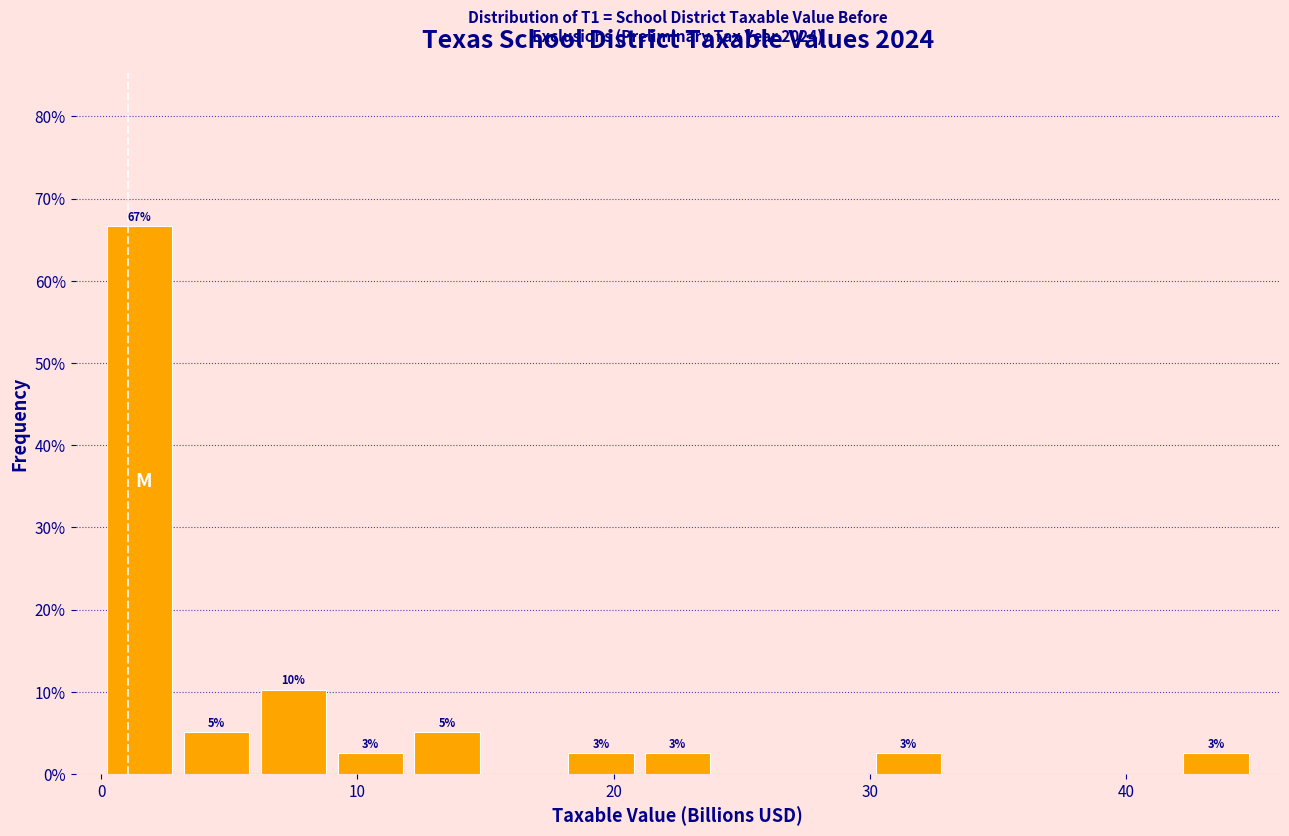

Read against the x-axis, roughly where is the centre of the tallest bar?

2